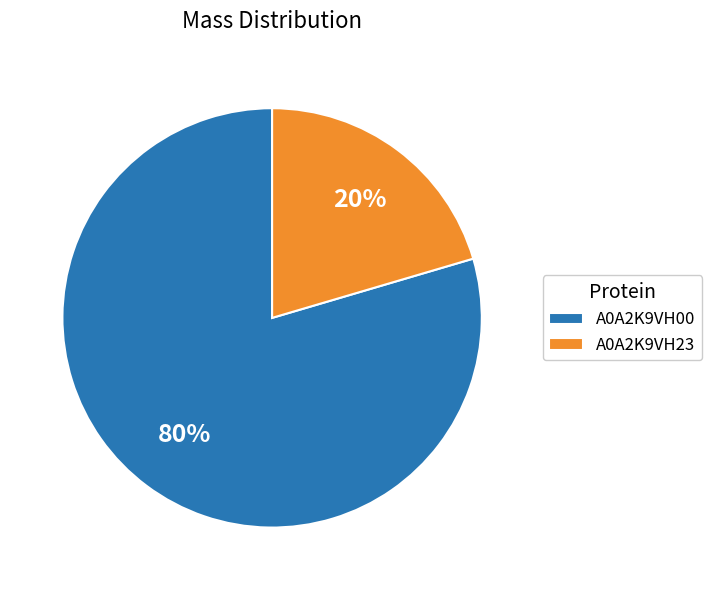

Is the sum of A0A2K9VH00 and A0A2K9VH23 greater than half?

Yes